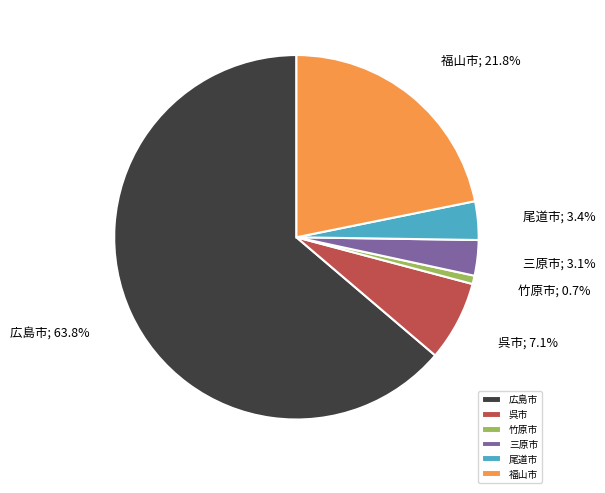

What is the smallest slice in the pie chart?

竹原市